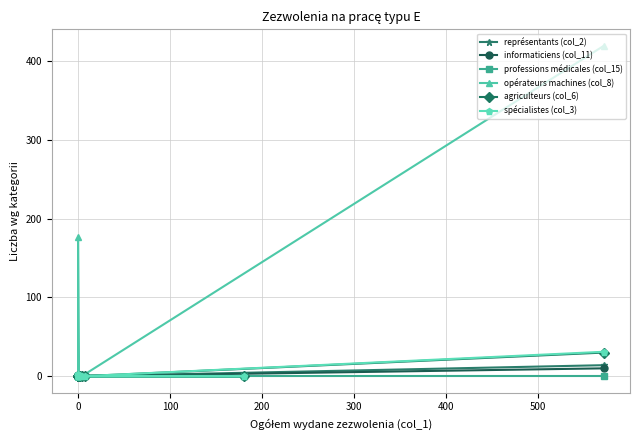

What are all the series names shown in the legend?

représentants (col_2), informaticiens (col_11), professions médicales (col_15), opérateurs machines (col_8), agriculteurs (col_6), spécialistes (col_3)